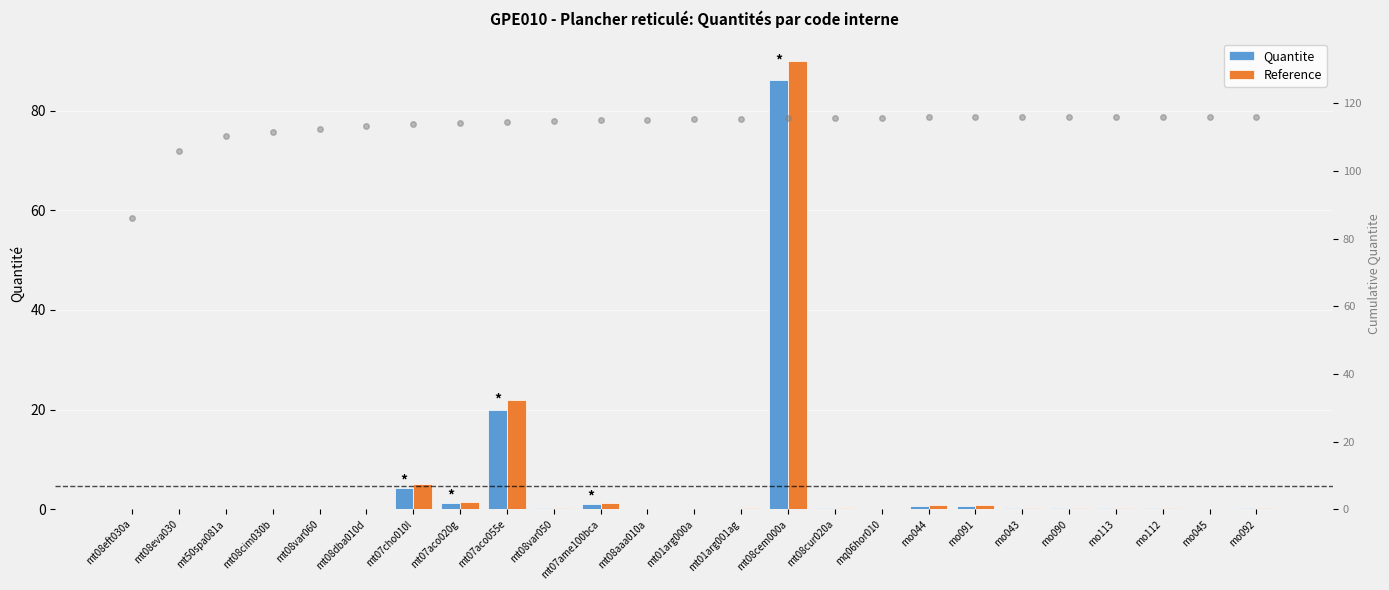

True or false: Quantite has a value of 0.2 at mq06hor010.

False